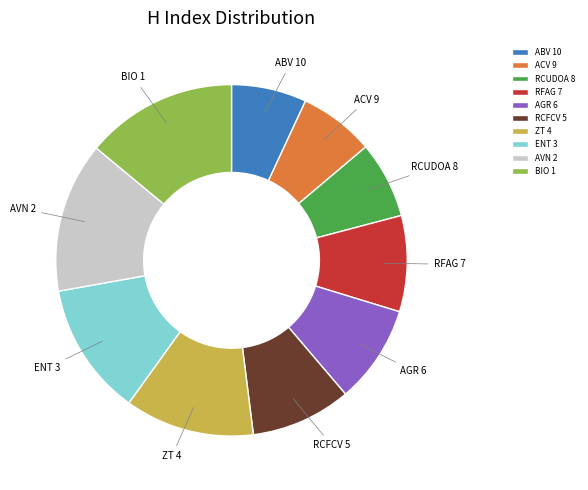

Is the sum of AVN 2 and AGR 6 greater than half?

No